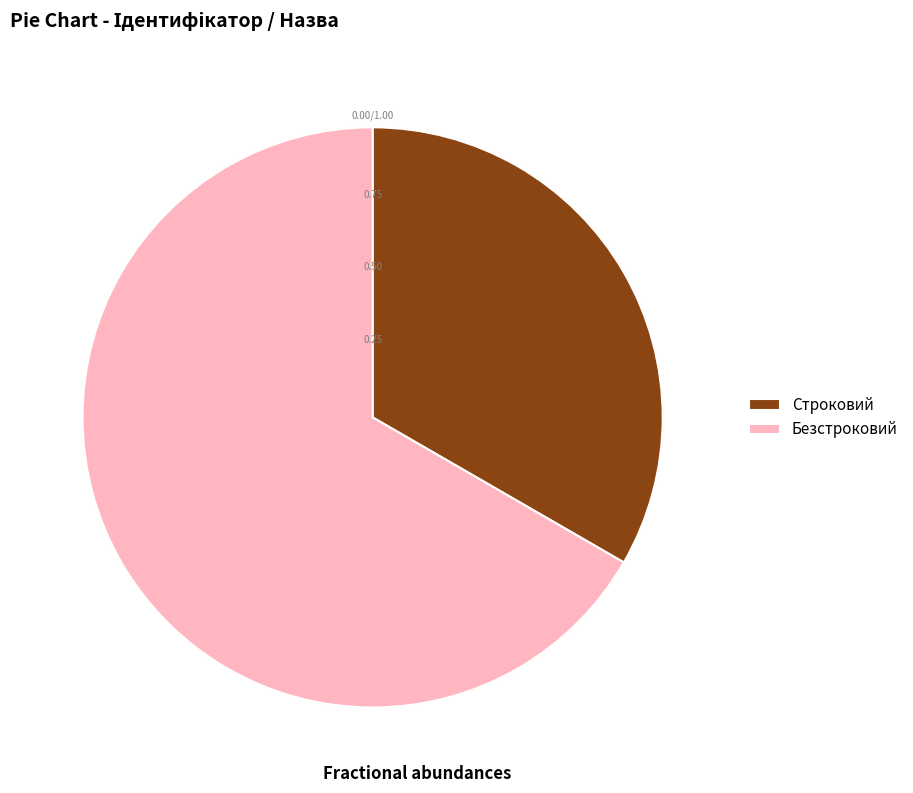

How many slices are in this pie chart?

2